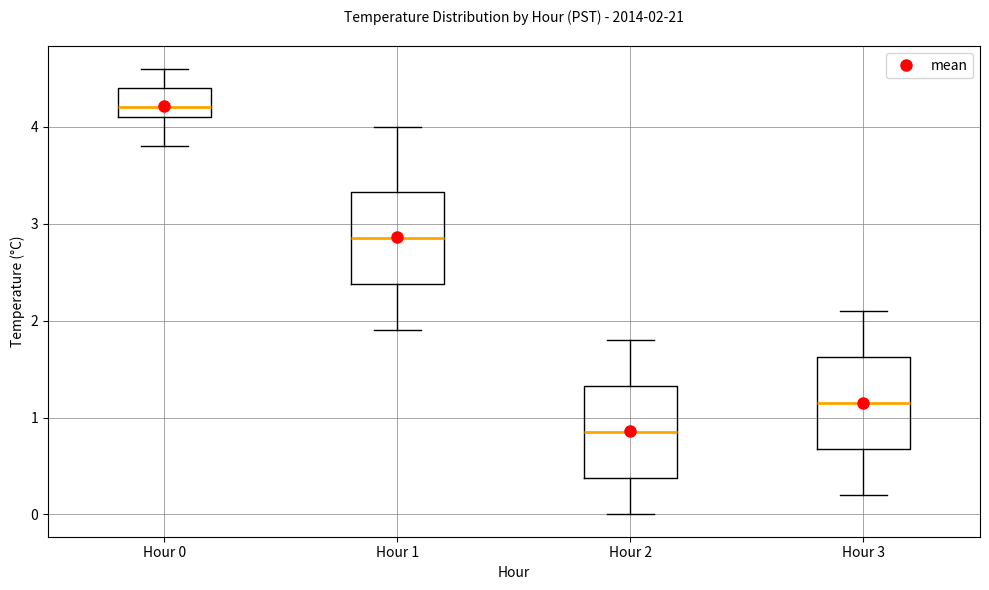

Which box has the highest median line?

Hour 0